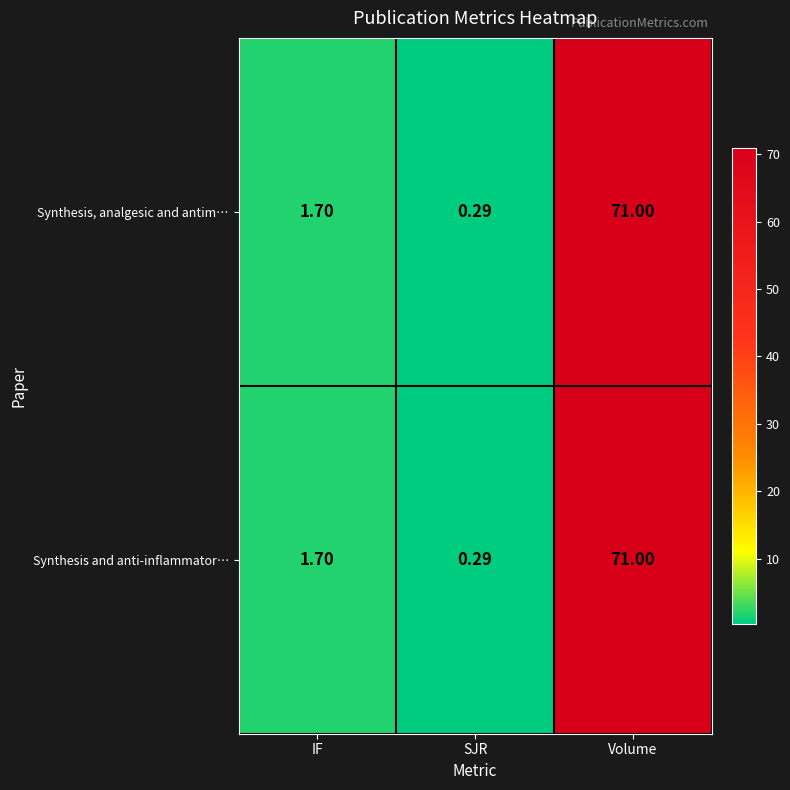

At which category is the sum across all series the highest?

Volume